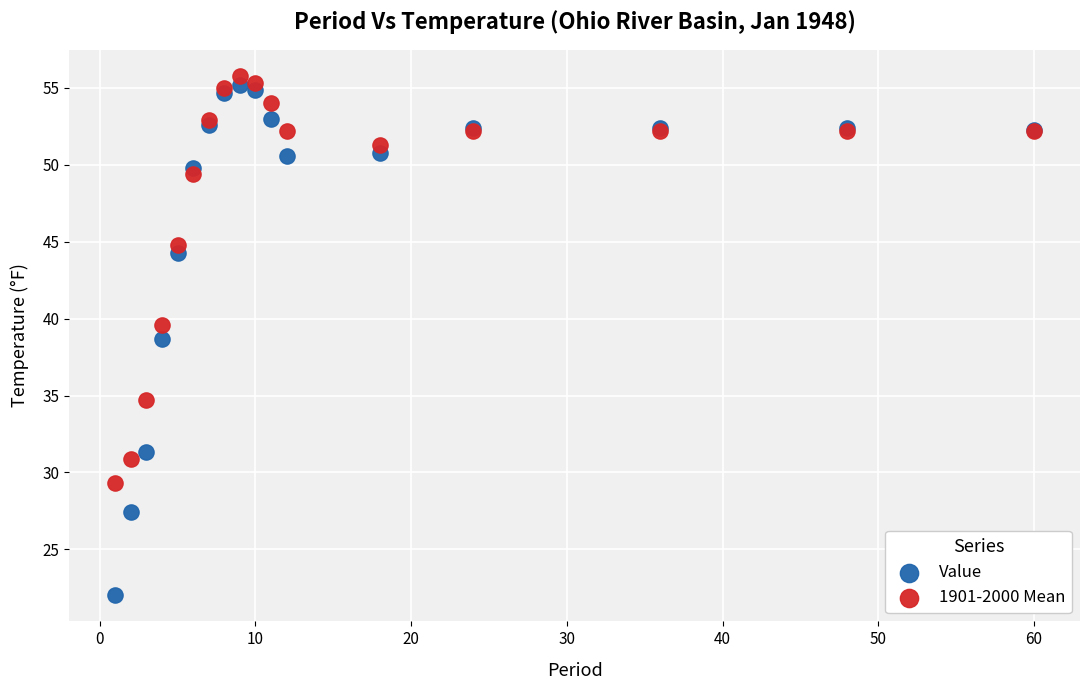

In the Value series, what Y value is closest to 38?

38.7